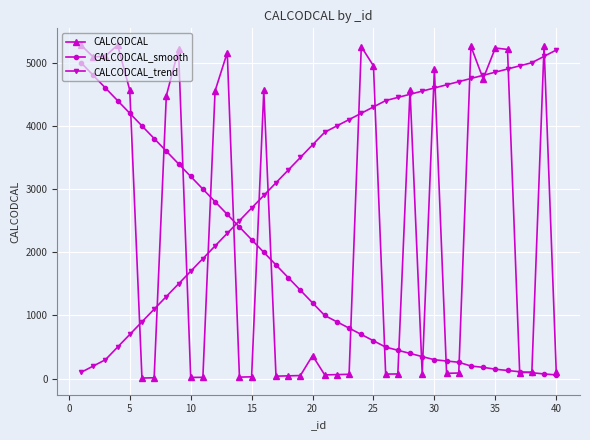

Which series has the largest total across all categories?

CALCODCAL_trend